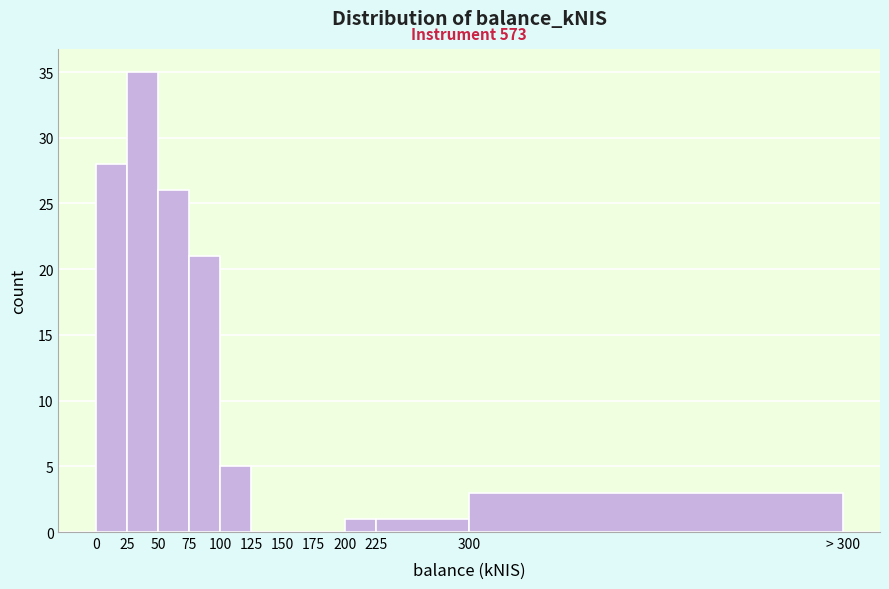

Reading left to right, extract all data points from this chart.

0=28	25=35	50=26	75=21	100=5	125=0	150=0	175=0	200=1	225=1	300=3